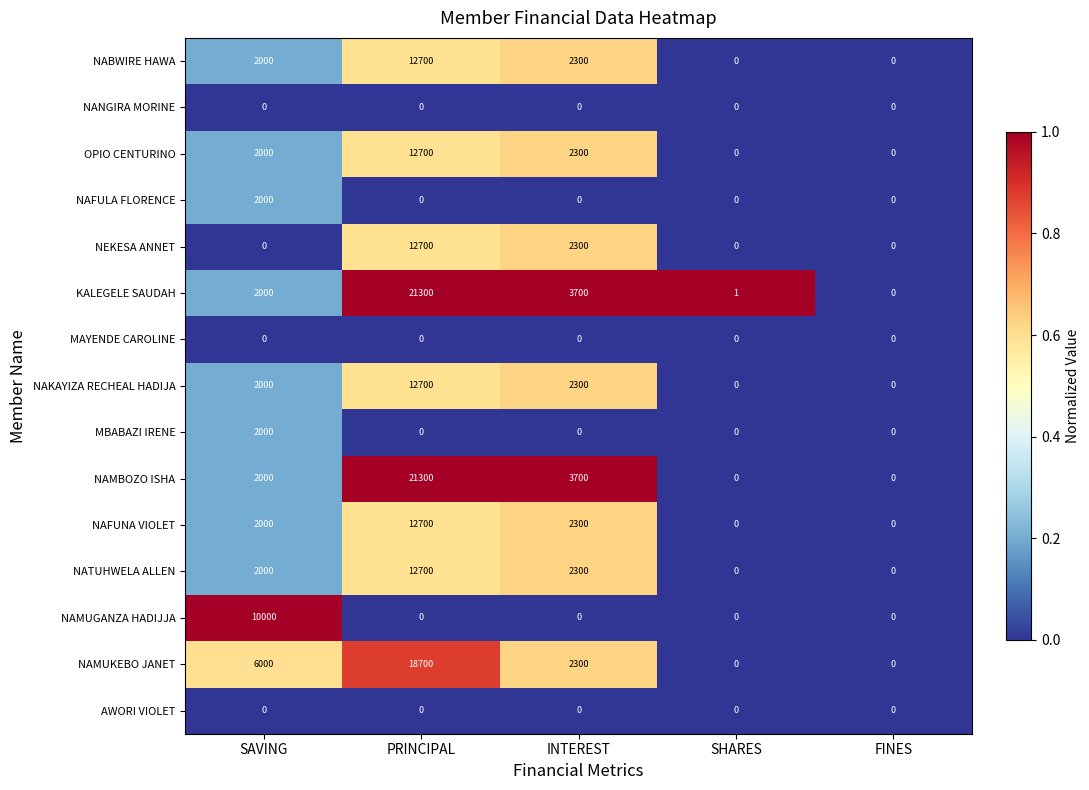

What is the difference between the maximum and minimum values in the NABWIRE HAWA series?

12700